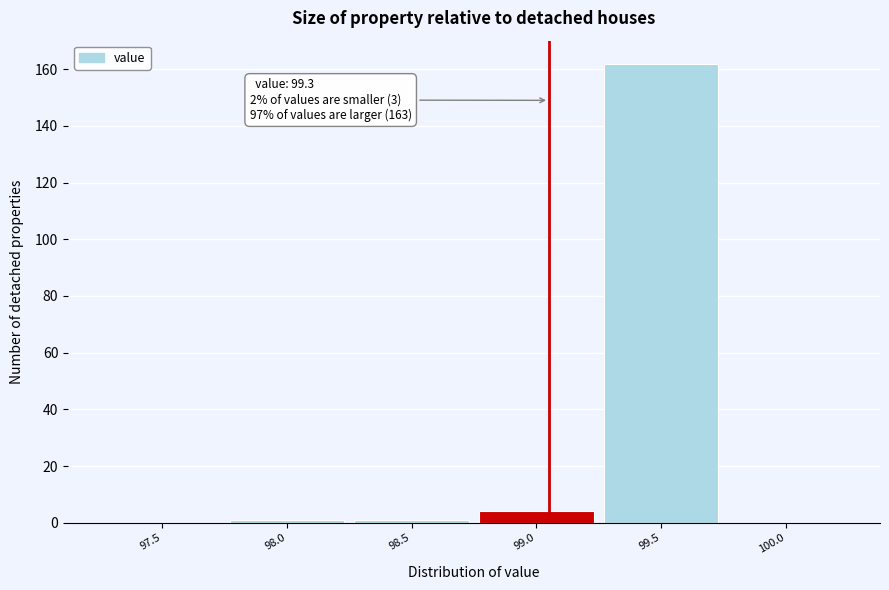

Reading left to right, transcribe all the data shown in this chart.

97.5=0	98.0=1	98.5=1	99.0=4	99.5=162	100.0=0